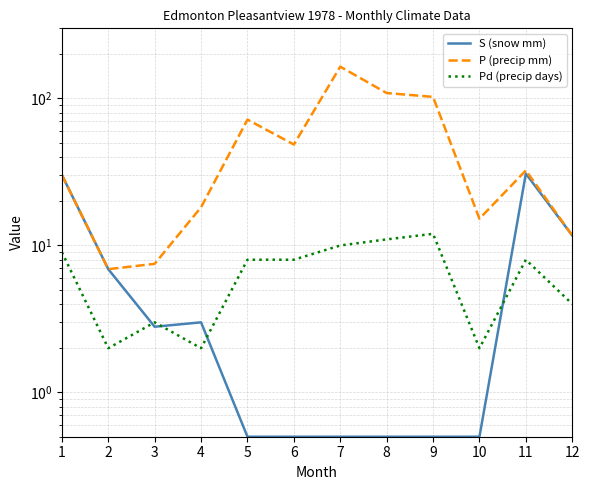

Reading right to left, list all the values displayed in this chart.

S (snow mm): 11.7	30.8	0.5	0.5	0.5	0.5	0.5	0.5	3.0	2.8	6.9	30.2
P (precip mm): 11.7	32.4	15.2	102.5	108.9	164.6	48.6	71.8	18.2	7.5	6.9	30.2
Pd (precip days): 4.0	8.0	2.0	12.0	11.0	10.0	8.0	8.0	2.0	3.0	2.0	9.0